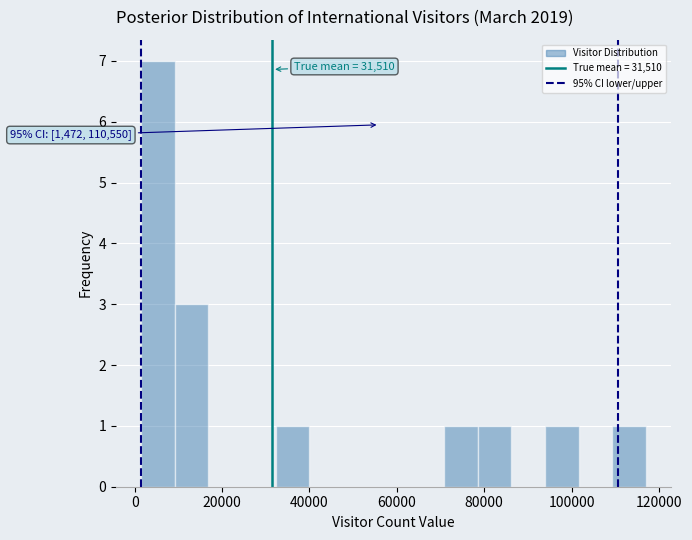

Read against the x-axis, roughly where is the centre of the tallest bar?

6000